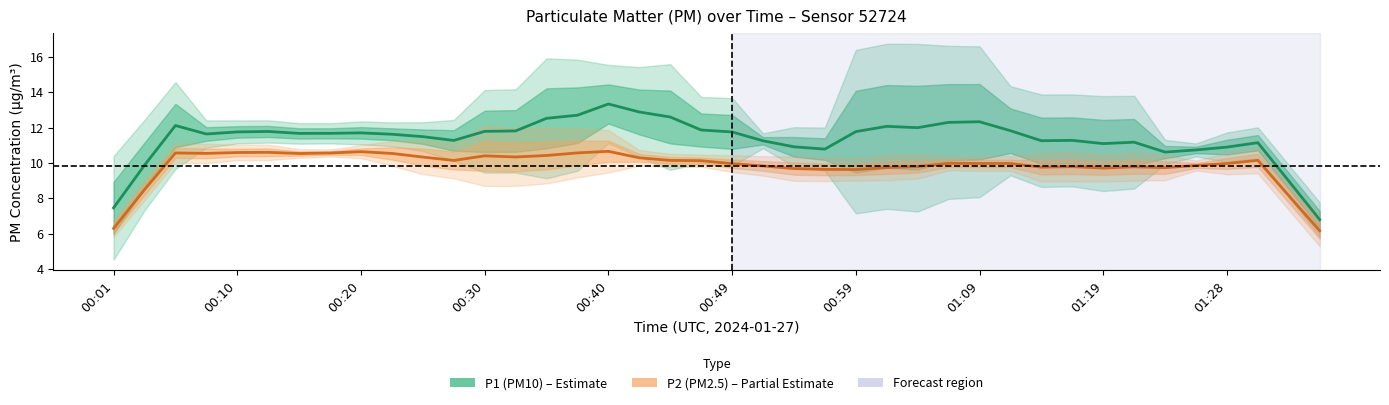

In P1 (PM10), how many points are higher than both neighbors (excluding endpoints)?

9